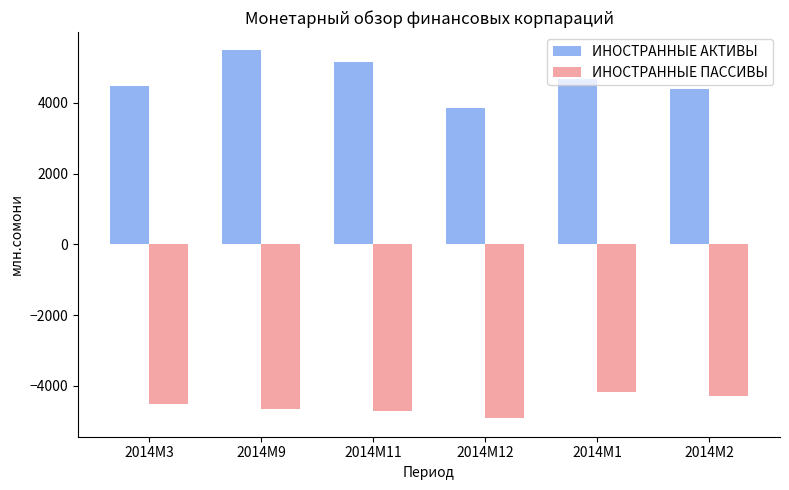

Which series has the largest range (max minus min)?

ИНОСТРАННЫЕ АКТИВЫ